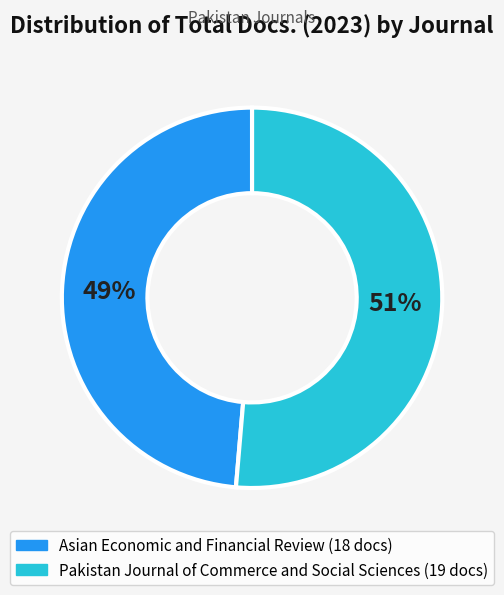

Is the sum of Asian Economic and Financial Review and Pakistan Journal of Commerce and Social Sciences greater than half?

Yes